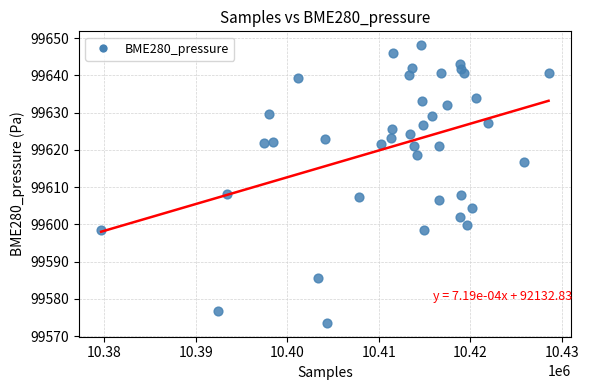

What is the range of X values (max minus min)?

48852.0